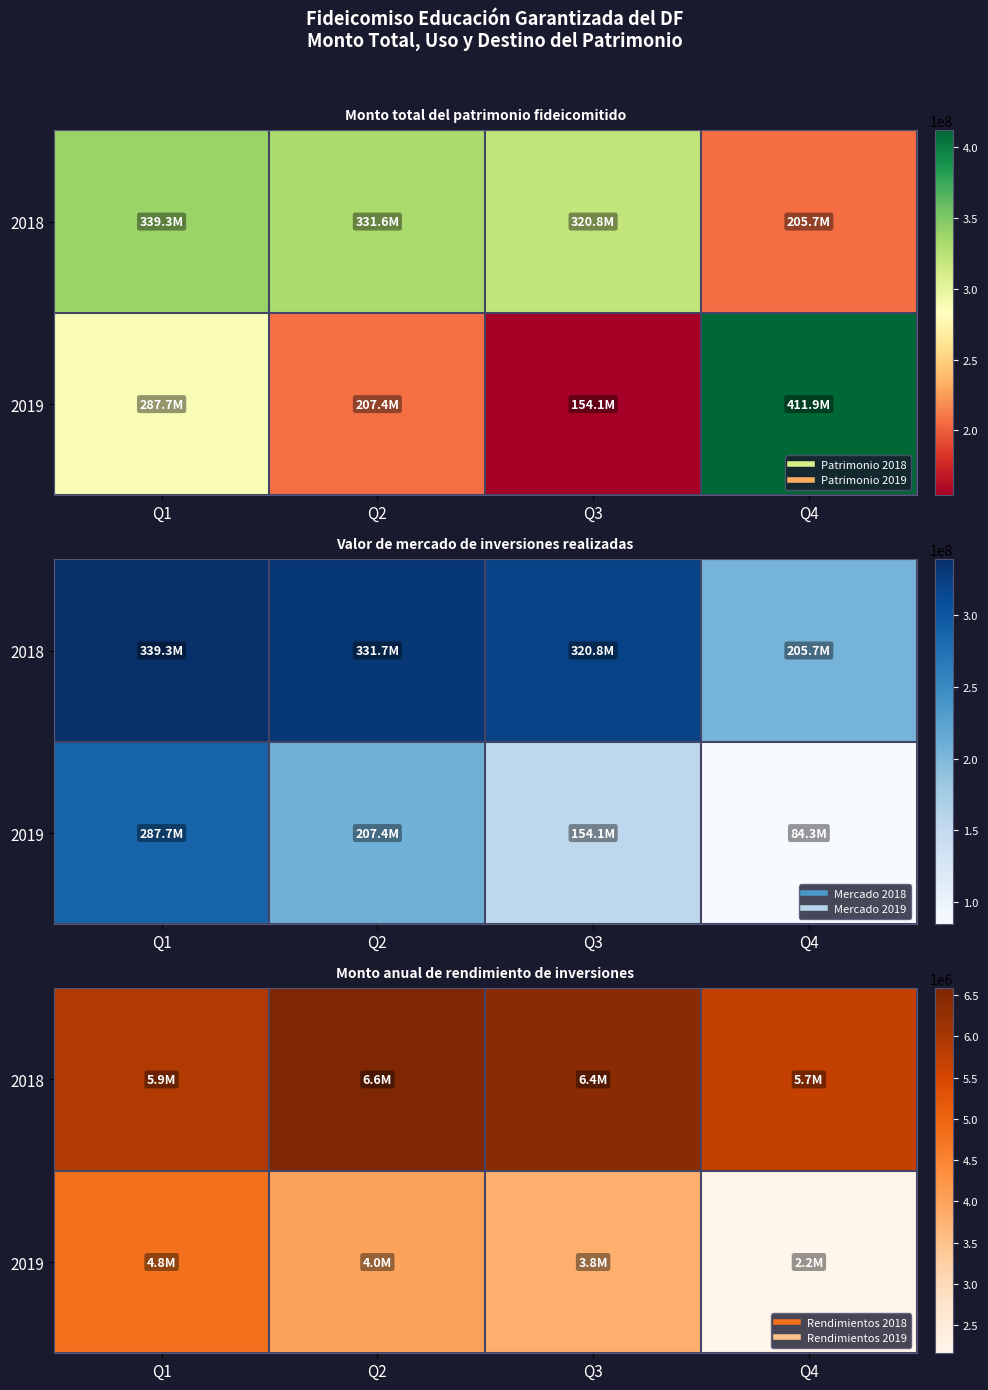

Which has a higher value, Q3 or Q2?

Q2